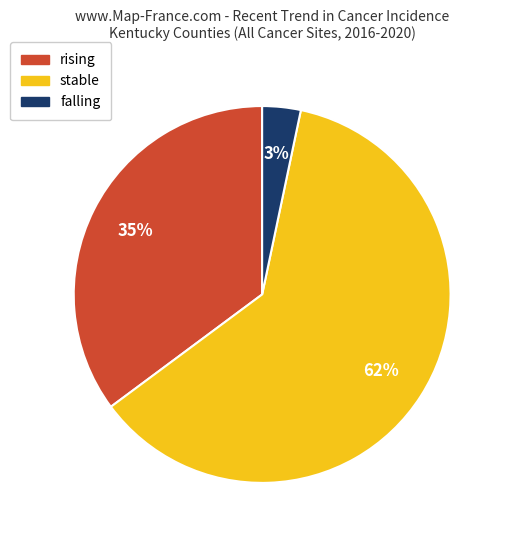

Approximately how many times larger is the value at rising compared to stable?

0.6